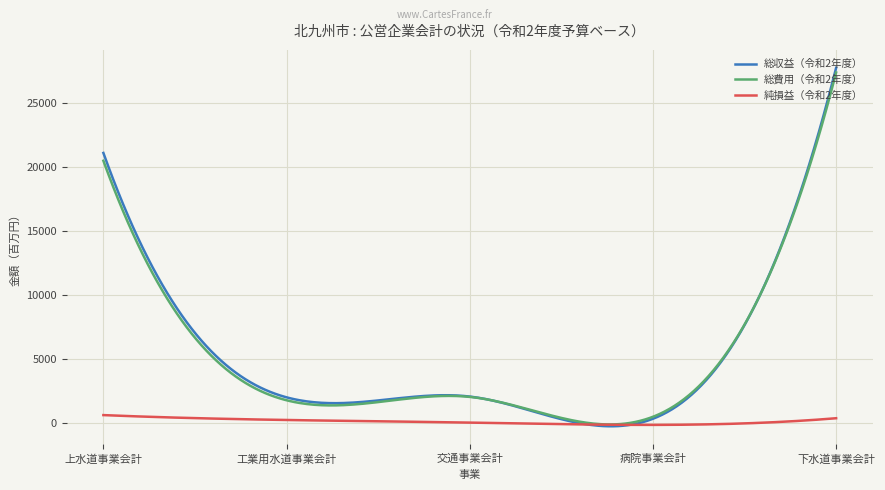

Which series has the largest range (max minus min)?

総収益（令和2年度）